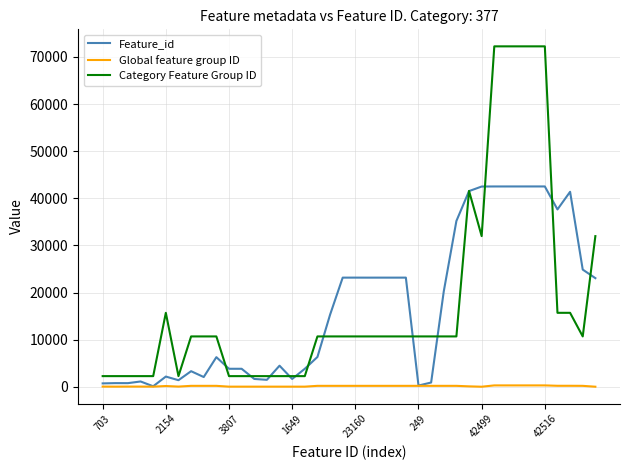

What are all the series names shown in the legend?

Feature_id, Global feature group ID, Category Feature Group ID